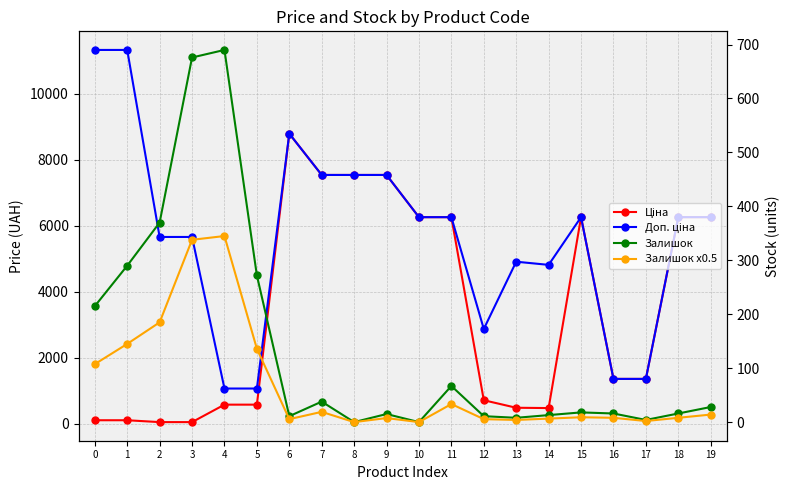

At how many categories does at least one series exceed 3179?

15